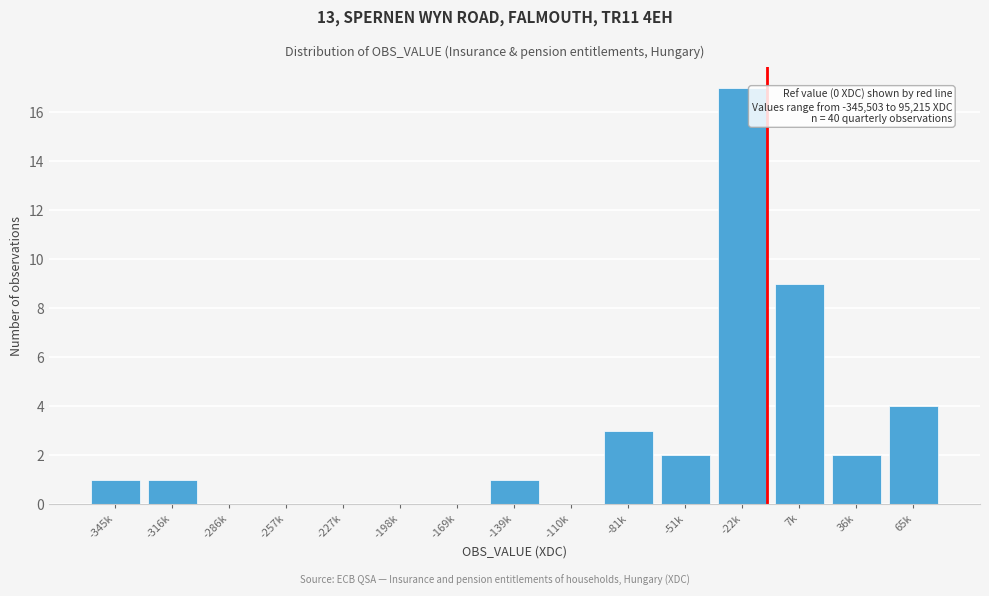

Reading left to right, list all the values displayed in this chart.

-345k=1	-316k=1	-286k=0	-257k=0	-227k=0	-198k=0	-169k=0	-139k=1	-110k=0	-81k=3	-51k=2	-22k=17	7k=9	36k=2	65k=4